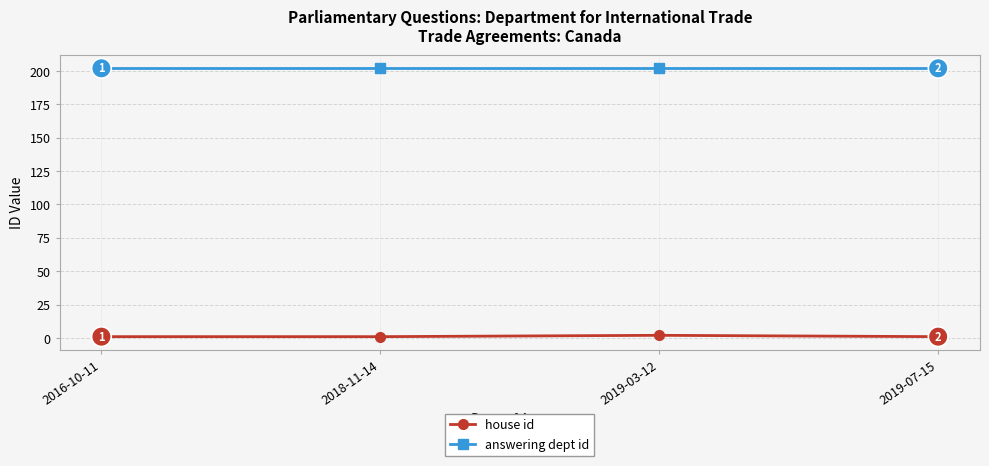

What is the sum of all answering dept id values?

808